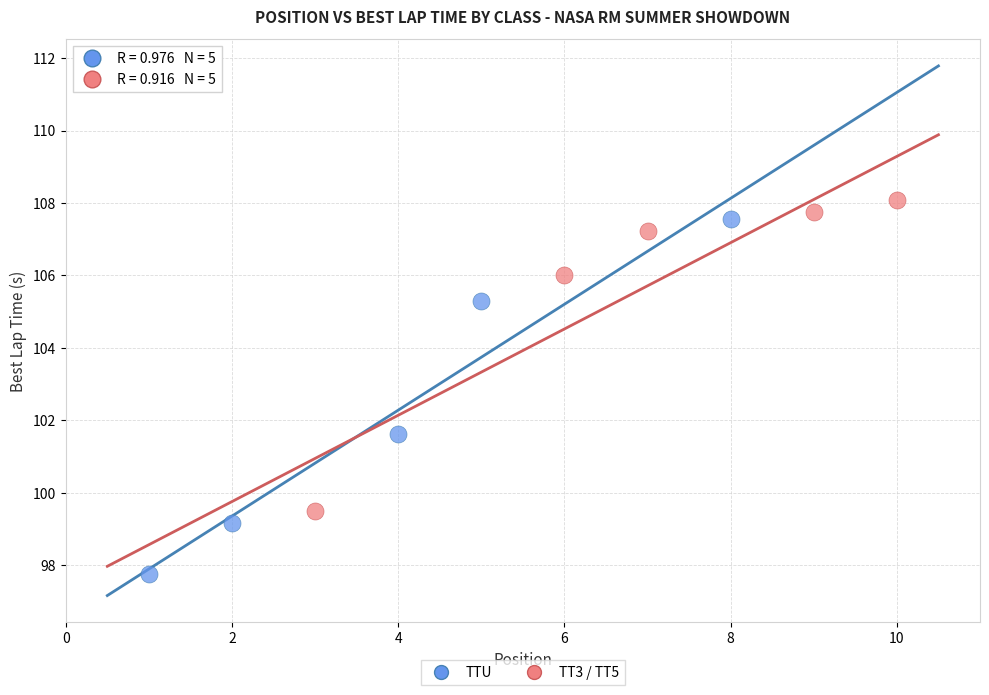

Which series contains the lowest Y value?

TTU